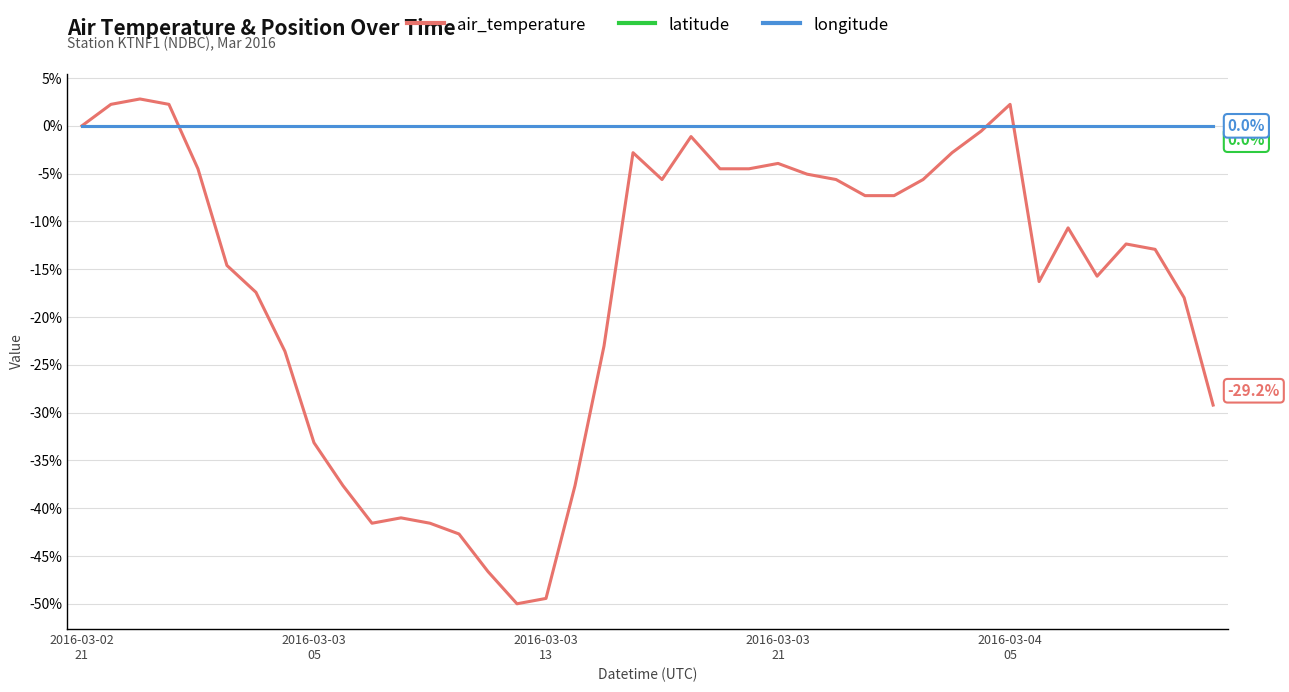

List the series in order of their peak value, highest first.

air_temperature, latitude, longitude